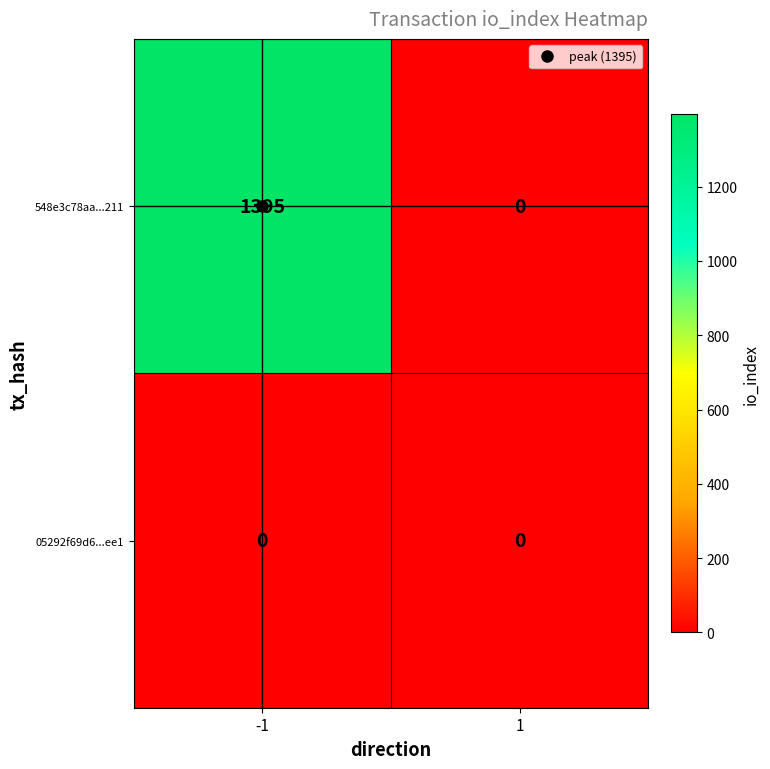

Which series has the largest total across all categories?

548e3c78aa...211